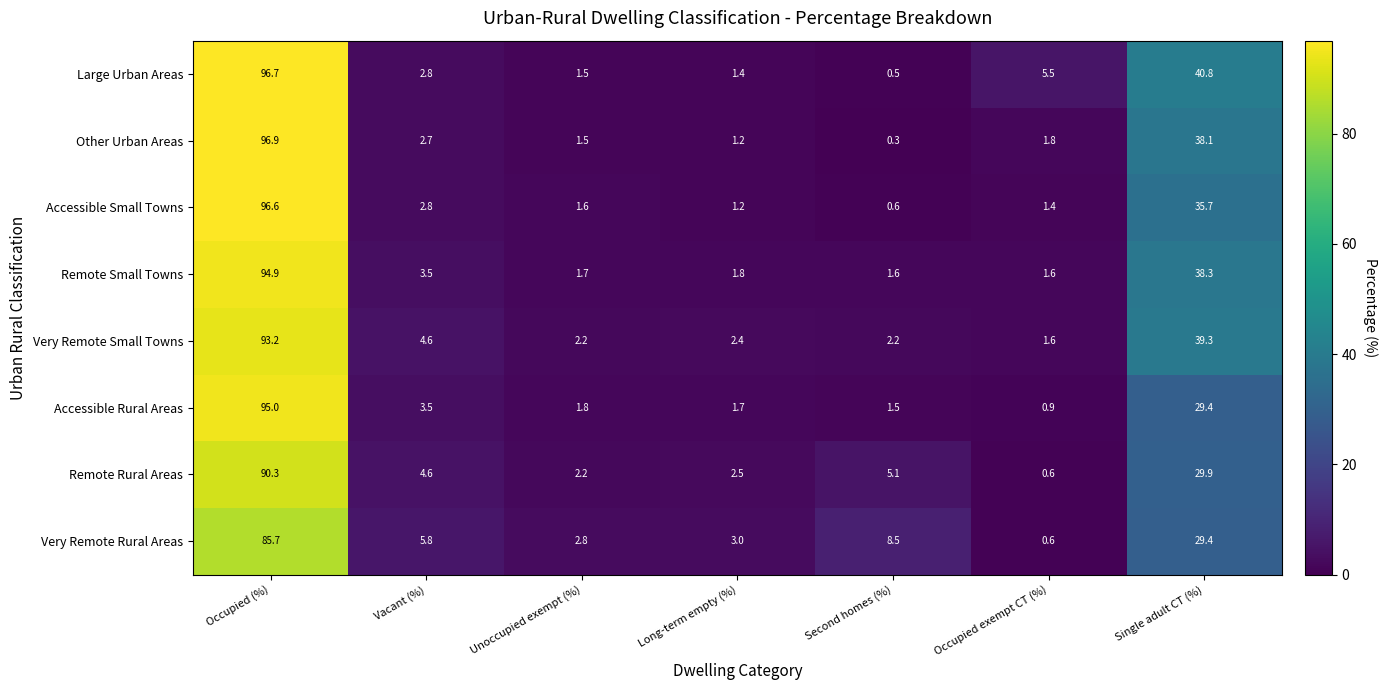

The Accessible Rural Areas series shows 41.6 at Single adult CT (%). True or false?

False